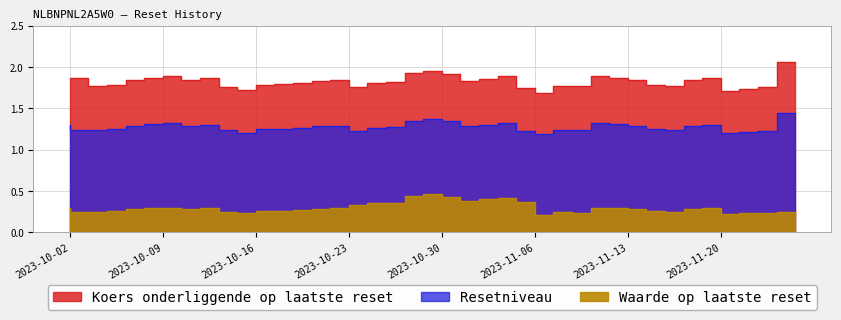

In Resetniveau, how many points are lower than both neighbors (excluding endpoints)?

9